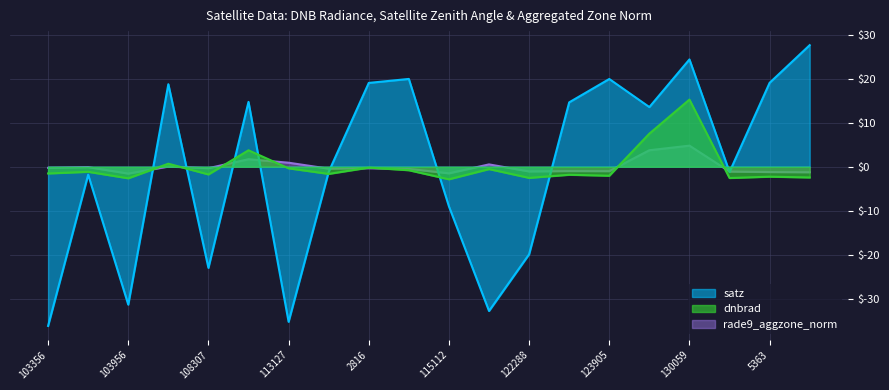

Where is the first local minimum for dnbrad?

103956